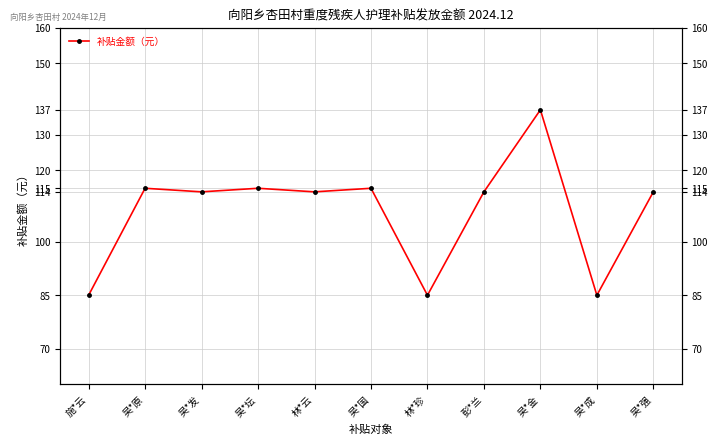

What is the sum of the values at 吴*国 and 吴*原?

230